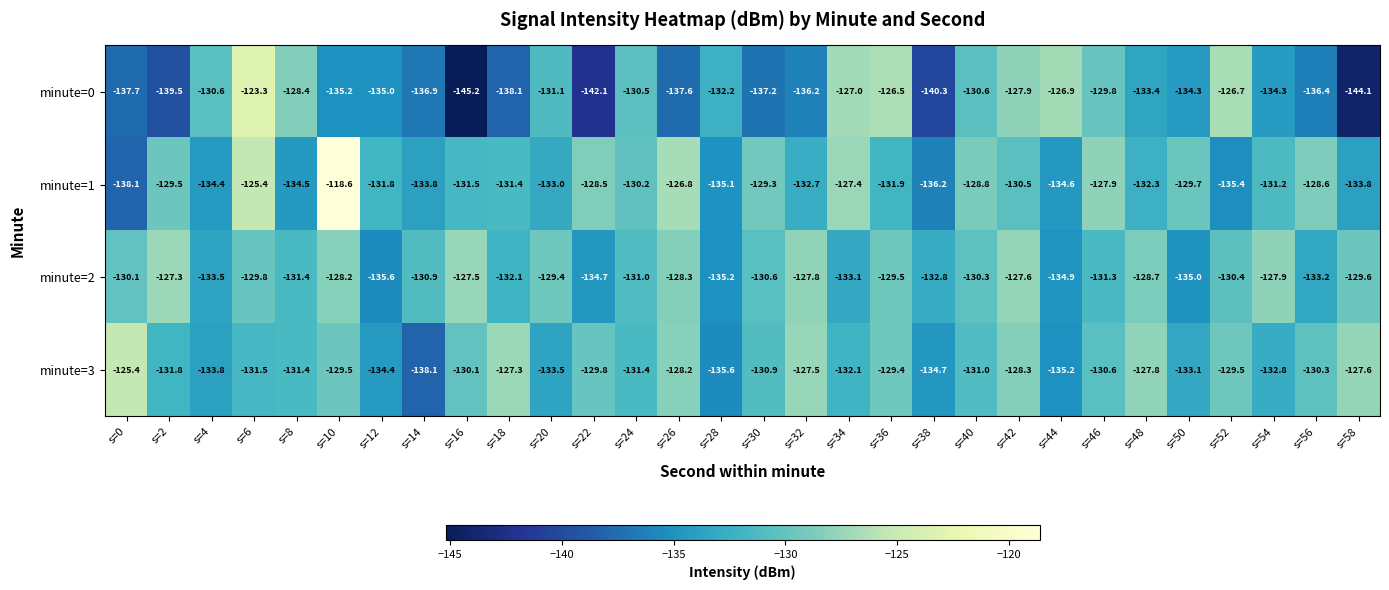

What is the total value across all series at s=50?

-532.1